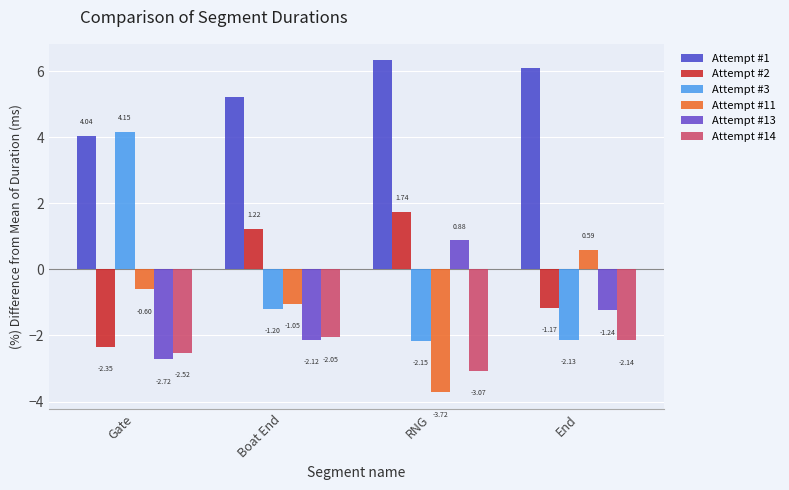

How many data points in Attempt #1 are less than 6?

2